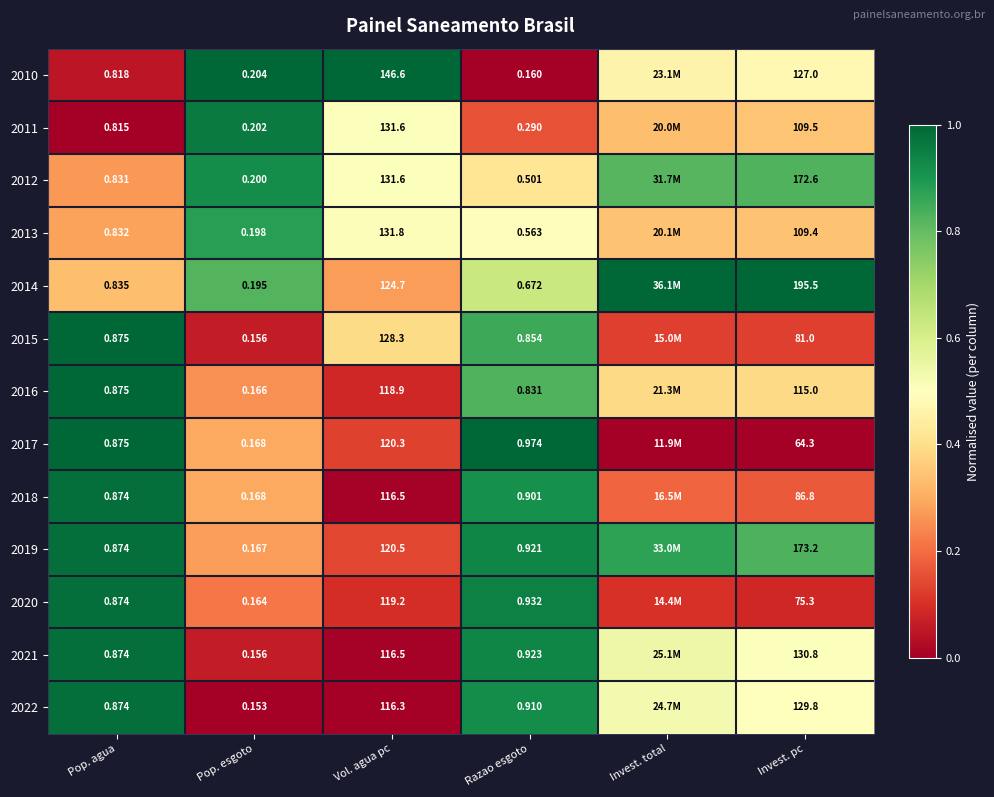

How many distinct data groups are displayed?

13